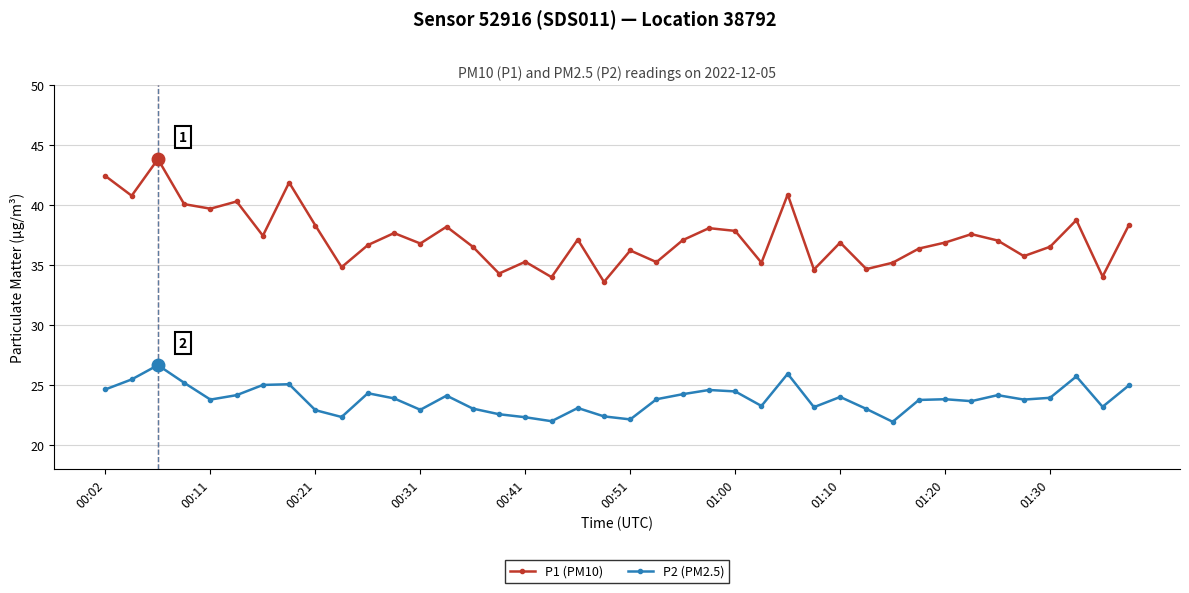

What is the value of the P2 (PM2.5) point at the 29th from the left?

24.0